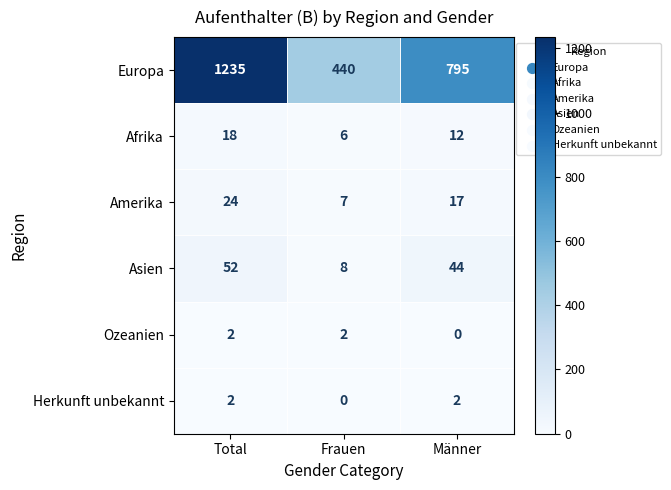

What is the difference between the Europa values at Total and Männer?

440